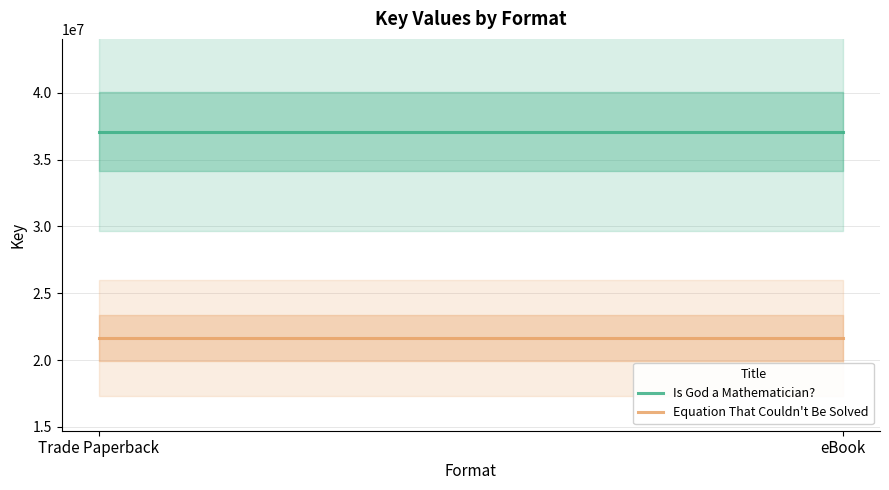

What is the difference between the highest and lowest values at Trade Paperback?

15439885